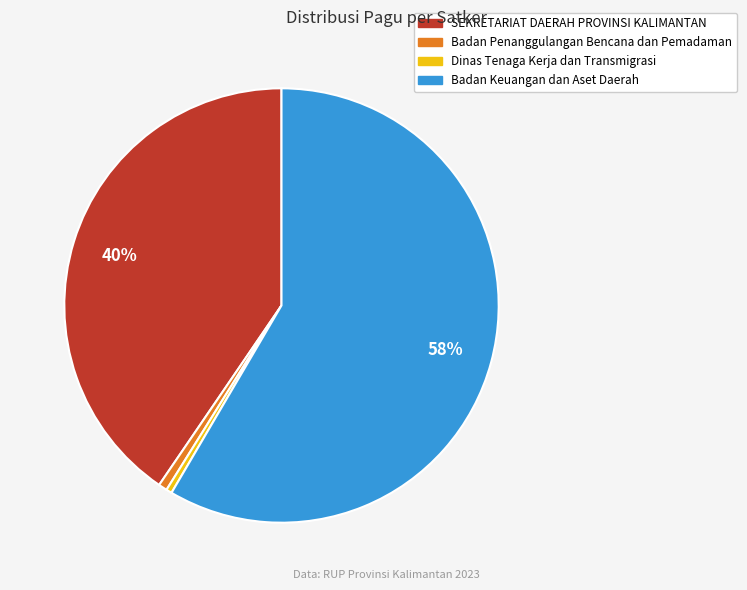

To the nearest percent, what is the average slice percentage?

25%